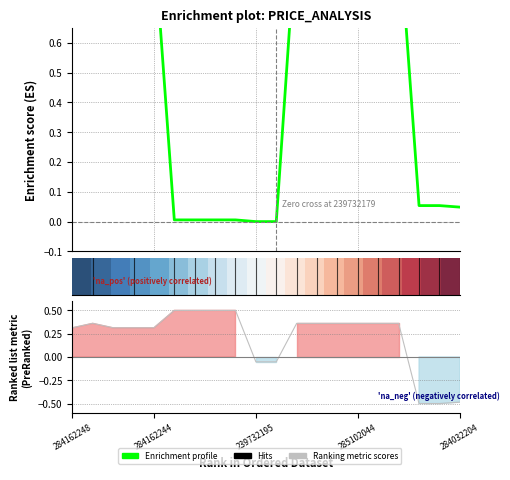

What is the difference between the maximum and minimum values in the Enrichment profile series?

1.0